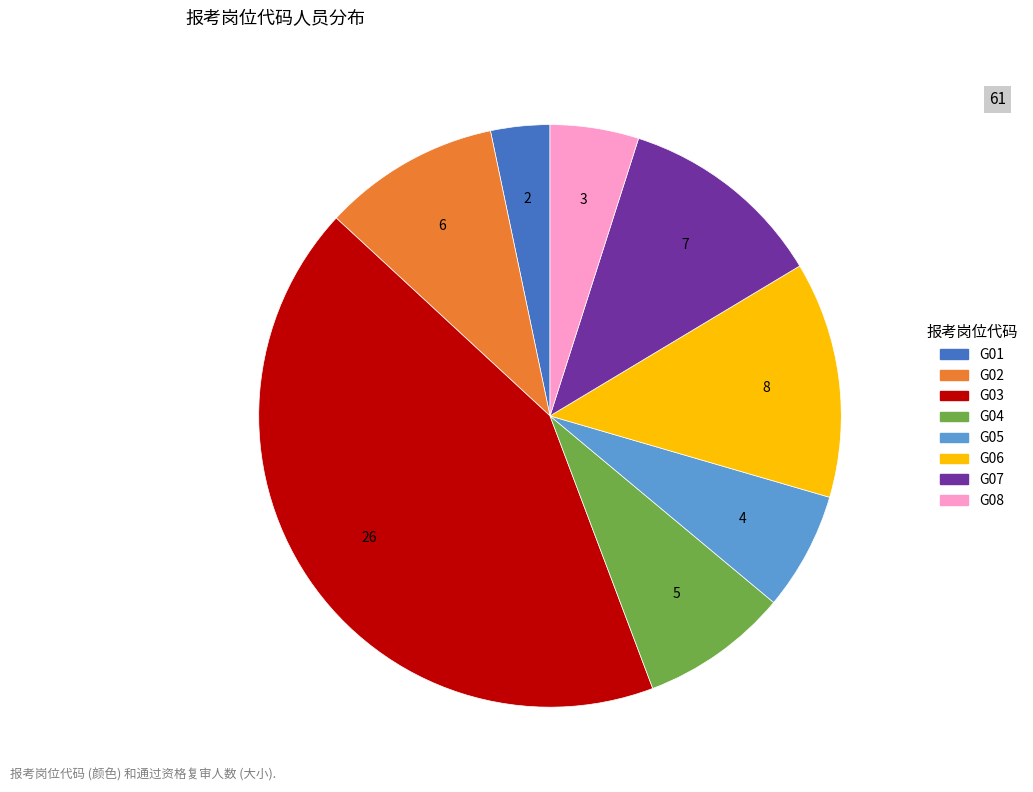

Approximately how many times larger is the value at G06 compared to G07?

1.1